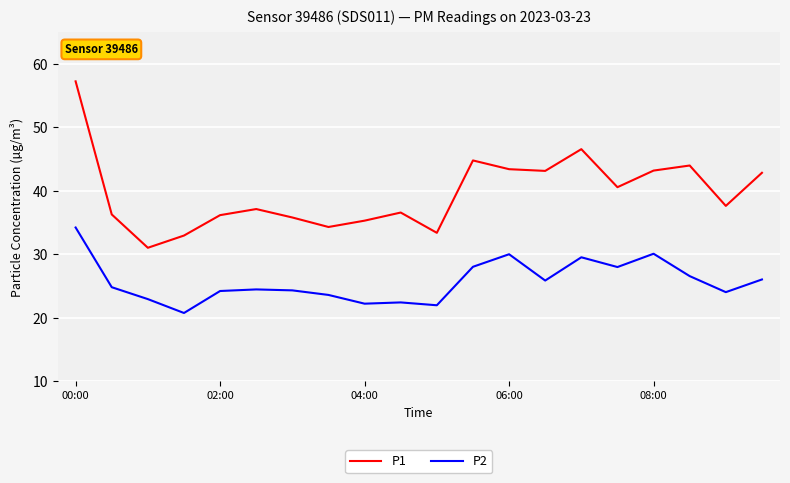

How many lines are shown in the chart?

2